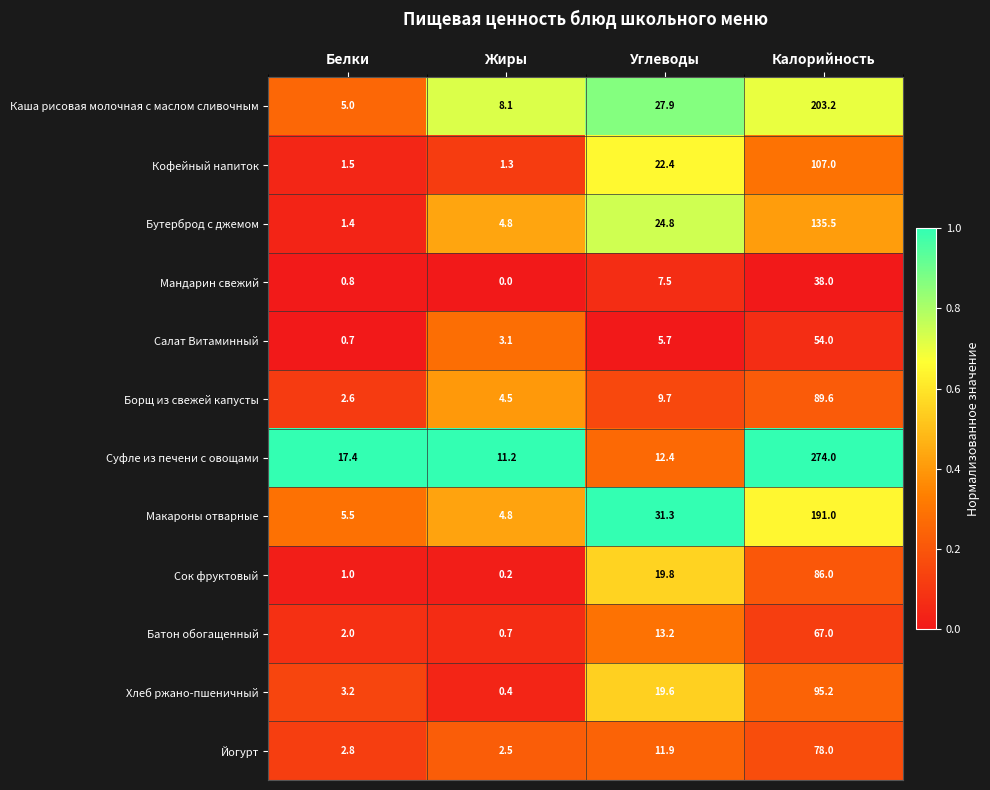

The Батон обогащенный series shows 13.2 at Углеводы. True or false?

True